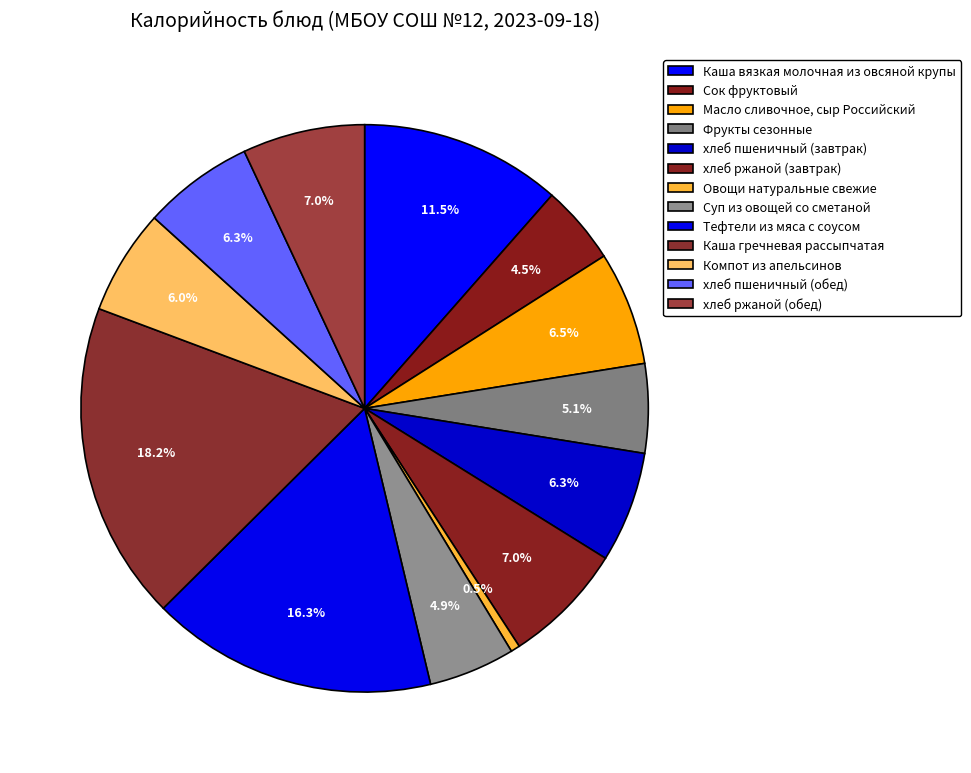

Rank the categories by value from lowest to highest.

Овощи натуральные свежие, Сок фруктовый, Суп из овощей со сметаной, Фрукты сезонные, Компот из апельсинов, хлеб пшеничный (завтрак), хлеб пшеничный (обед), Масло сливочное, сыр Российский, хлеб ржаной (завтрак), хлеб ржаной (обед), Каша вязкая молочная из овсяной крупы, Тефтели из мяса с соусом, Каша гречневая рассыпчатая